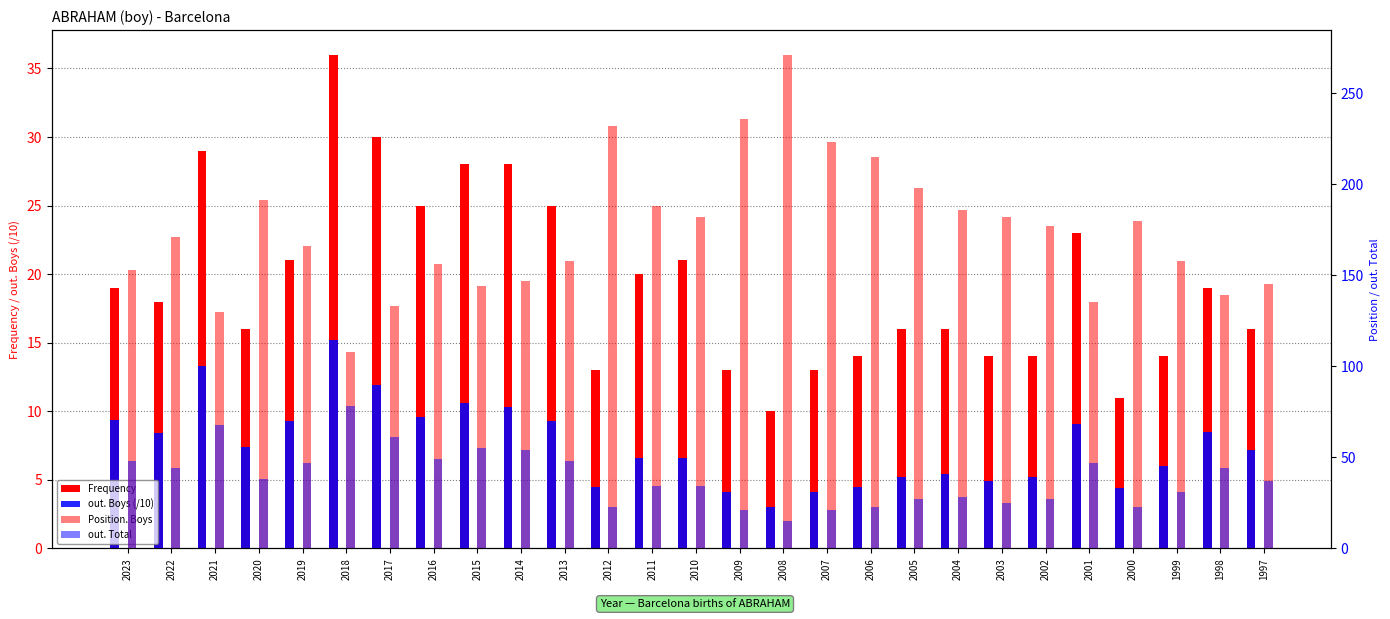

Between 2021 and 2017, which series saw the biggest shift?

out. Total